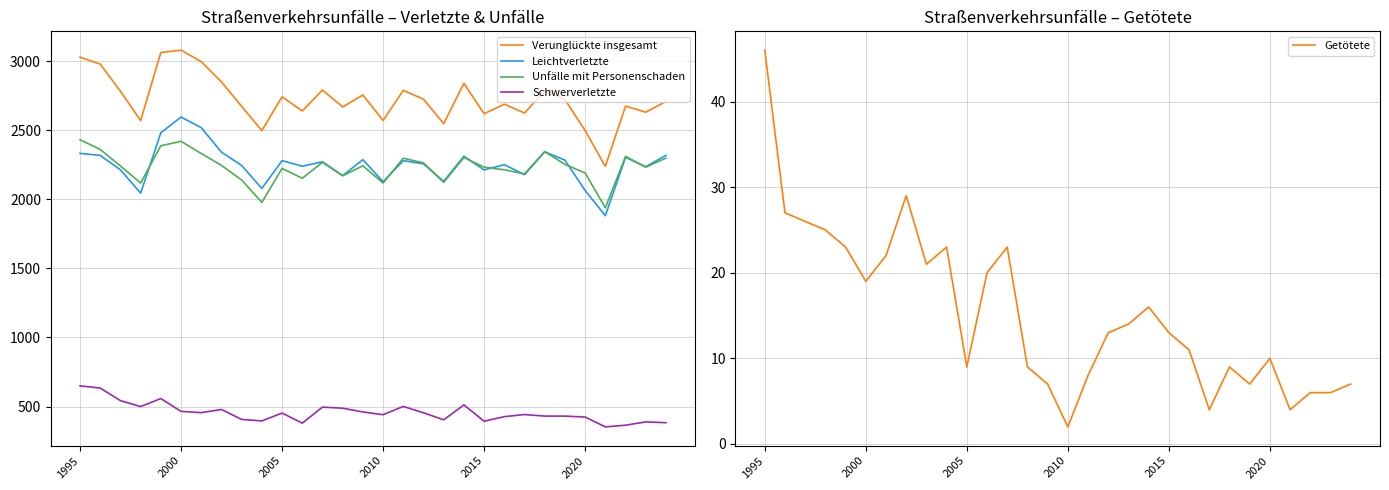

List the series in order of their peak value, lowest first.

Getötete, Schwerverletzte, Unfälle mit Personenschaden, Leichtverletzte, Verunglückte insgesamt